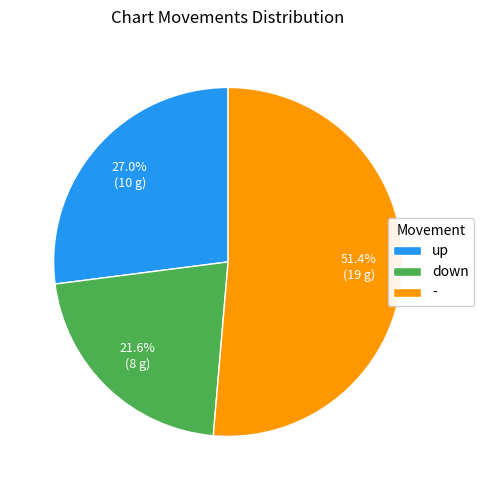

Which slice is the smallest?

down